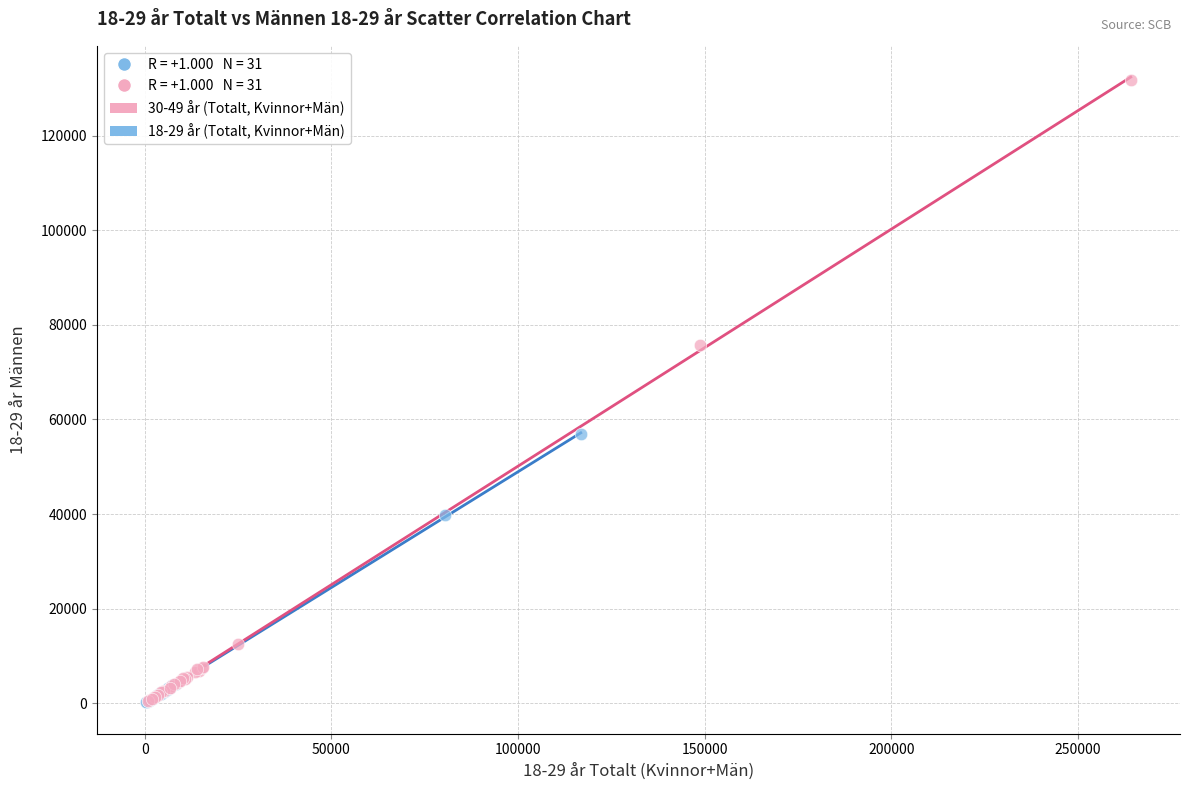

Which series has the largest Y range (max minus min)?

30-49 år (Totalt, Kvinnor+Män)